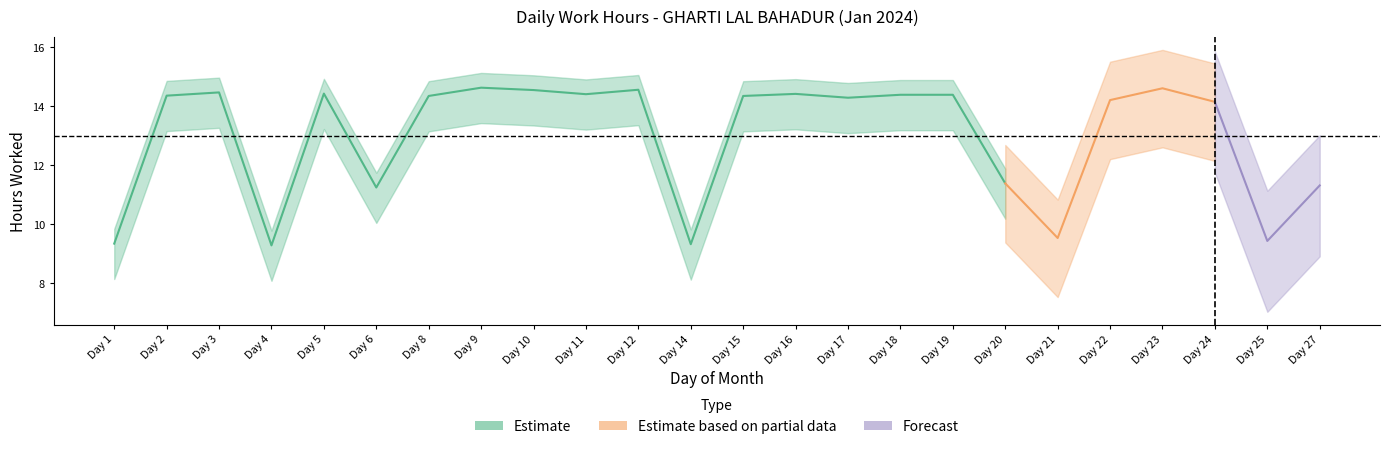

At which category is the sum across all series the highest?

9